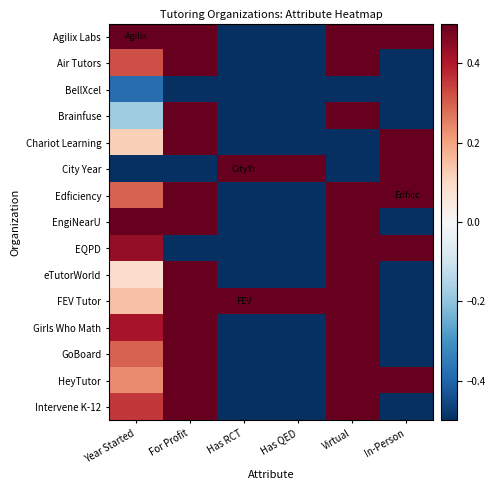

What is the difference between the highest and lowest values at Virtual?

1.0